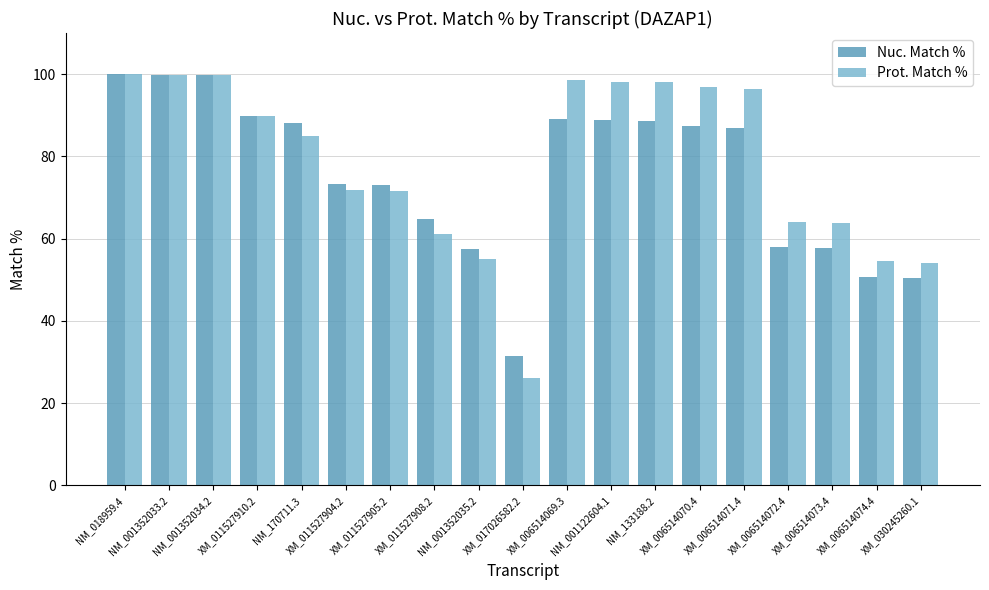

List the series in order of their overall mean, highest first.

Prot. Match %, Nuc. Match %